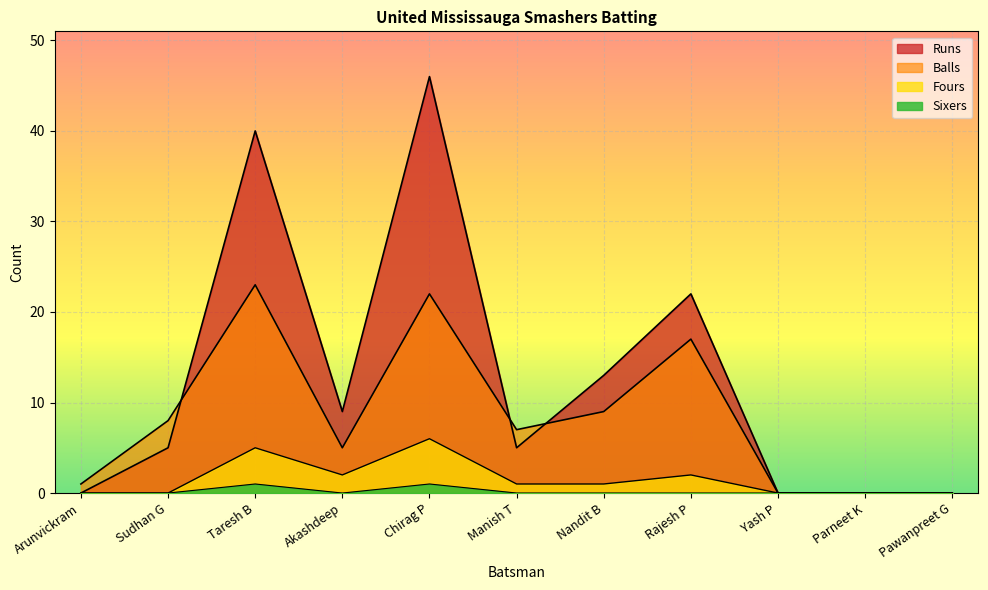

What position from the right is Parneet K?

2